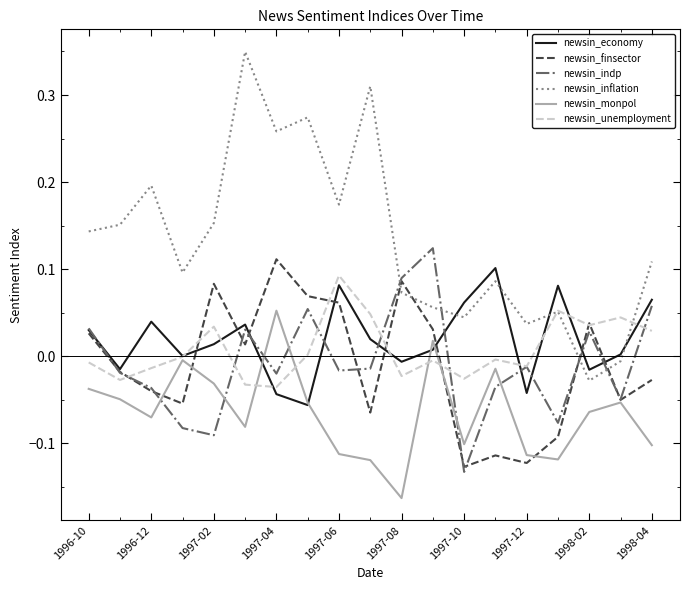

True or false: newsin_economy has more than 2 points higher than both neighbors.

True